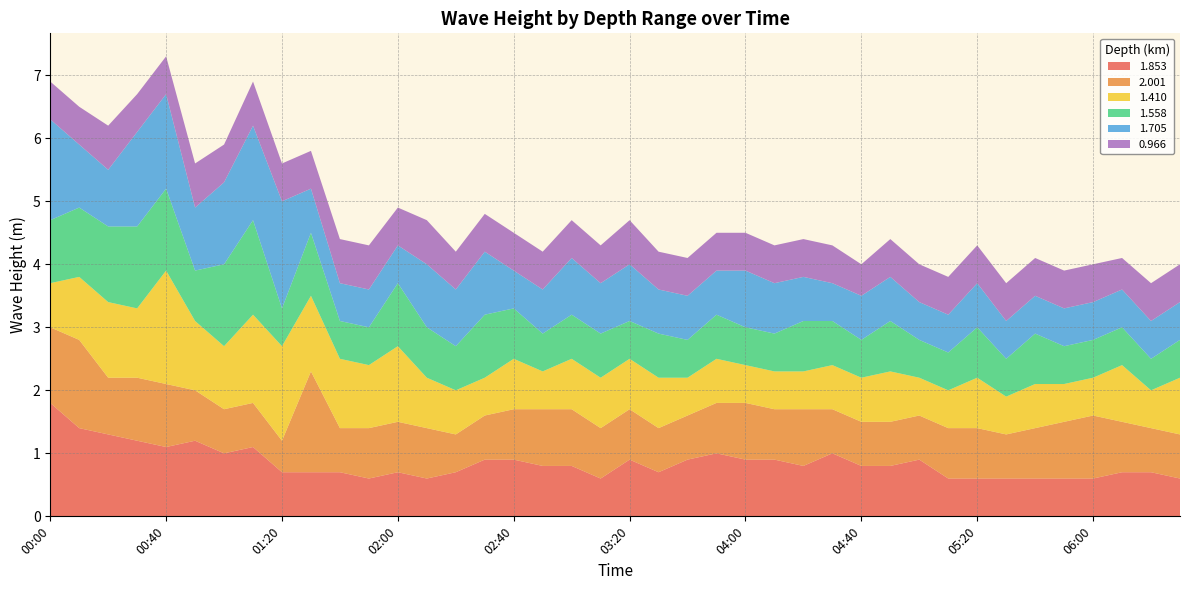

Reading right to left, extract all data points from this chart.

1.853: 0.6	0.7	0.7	0.6	0.6	0.6	0.6	0.6	0.6	0.9	0.8	0.8	1.0	0.8	0.9	0.9	1.0	0.9	0.7	0.9	0.6	0.8	0.8	0.9	0.9	0.7	0.6	0.7	0.6	0.7	0.7	0.7	1.1	1.0	1.2	1.1	1.2	1.3	1.4	1.8
2.001: 0.7	0.7	0.8	1.0	0.9	0.8	0.7	0.8	0.8	0.7	0.7	0.7	0.7	0.9	0.8	0.9	0.8	0.7	0.7	0.8	0.8	0.9	0.9	0.8	0.7	0.6	0.8	0.8	0.8	0.7	1.6	0.5	0.7	0.7	0.8	1.0	1.0	0.9	1.4	1.2
1.410: 0.9	0.6	0.9	0.6	0.6	0.7	0.6	0.8	0.6	0.6	0.8	0.7	0.7	0.6	0.6	0.6	0.7	0.6	0.8	0.8	0.8	0.8	0.6	0.8	0.6	0.7	0.8	1.2	1.0	1.1	1.2	1.5	1.4	1.0	1.1	1.8	1.1	1.2	1.0	0.7
1.558: 0.6	0.5	0.6	0.6	0.6	0.8	0.6	0.8	0.6	0.6	0.8	0.6	0.7	0.8	0.6	0.6	0.7	0.6	0.7	0.6	0.7	0.7	0.6	0.8	1.0	0.7	0.8	1.0	0.6	0.6	1.0	0.6	1.5	1.3	0.8	1.3	1.3	1.2	1.1	1.0
1.705: 0.6	0.6	0.6	0.6	0.6	0.6	0.6	0.7	0.6	0.6	0.7	0.7	0.6	0.7	0.8	0.9	0.7	0.7	0.7	0.9	0.8	0.9	0.7	0.6	1.0	0.9	1.0	0.6	0.6	0.6	0.7	1.7	1.5	1.3	1.0	1.5	1.5	0.9	1.0	1.6
0.966: 0.6	0.6	0.5	0.6	0.6	0.6	0.6	0.6	0.6	0.6	0.6	0.5	0.6	0.6	0.6	0.6	0.6	0.6	0.6	0.7	0.6	0.6	0.6	0.6	0.6	0.6	0.7	0.6	0.7	0.7	0.6	0.6	0.7	0.6	0.7	0.6	0.6	0.7	0.6	0.6